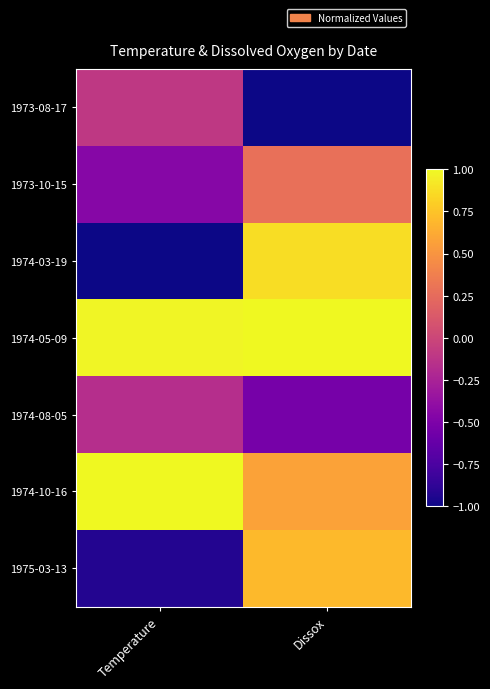

Reading left to right, extract all data points from this chart.

1973-08-17: Temperature=-0.1	Dissox=-1.0
1973-10-15: Temperature=-0.4	Dissox=0.3
1974-03-19: Temperature=-1.0	Dissox=0.9
1974-05-09: Temperature=1.0	Dissox=1.0
1974-08-05: Temperature=-0.2	Dissox=-0.5
1974-10-16: Temperature=1.0	Dissox=0.6
1975-03-13: Temperature=-0.9	Dissox=0.7